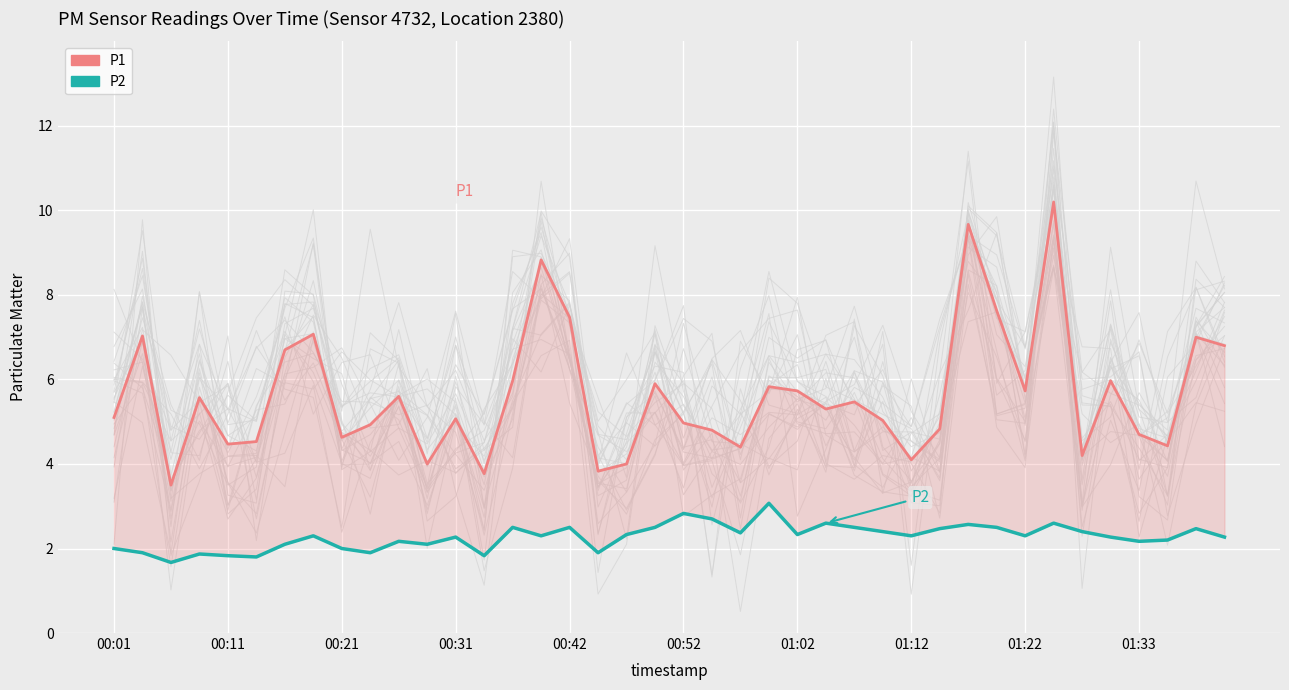

True or false: P2 and P1 intersect in this chart.

False